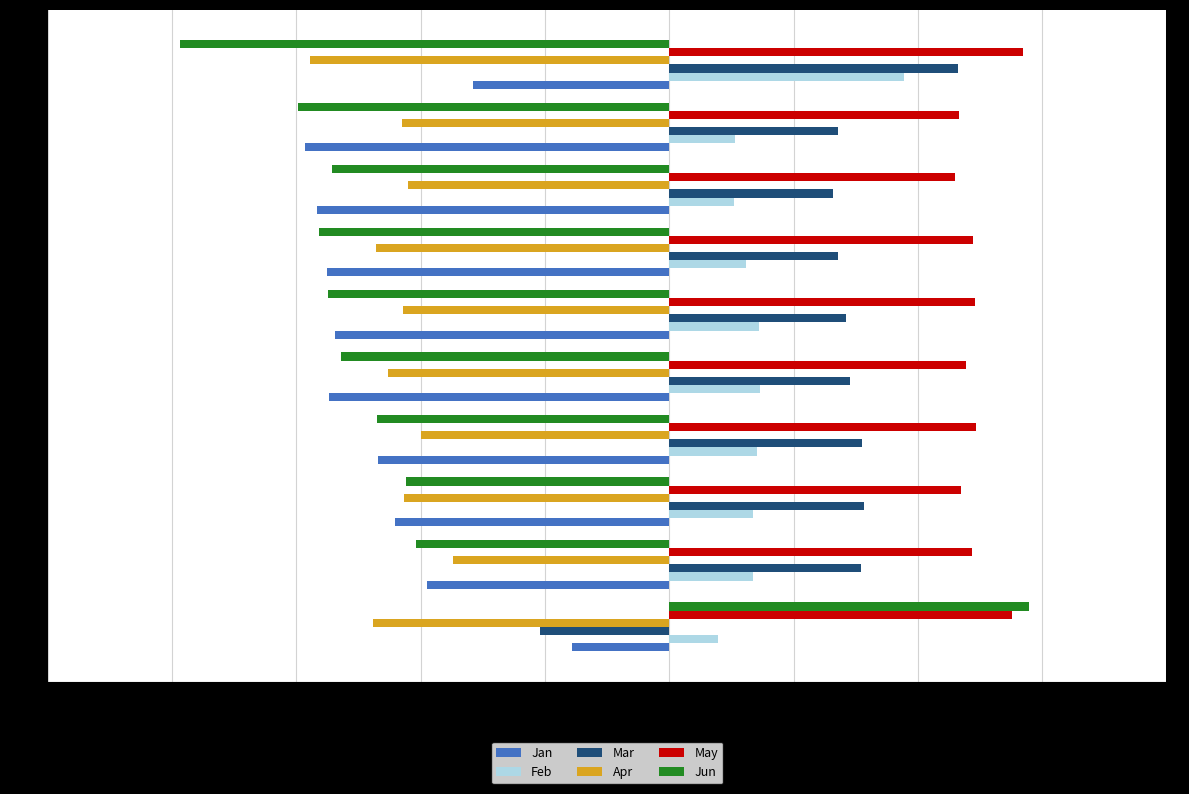

What is the difference between the highest and lowest values at pct85?

0.3